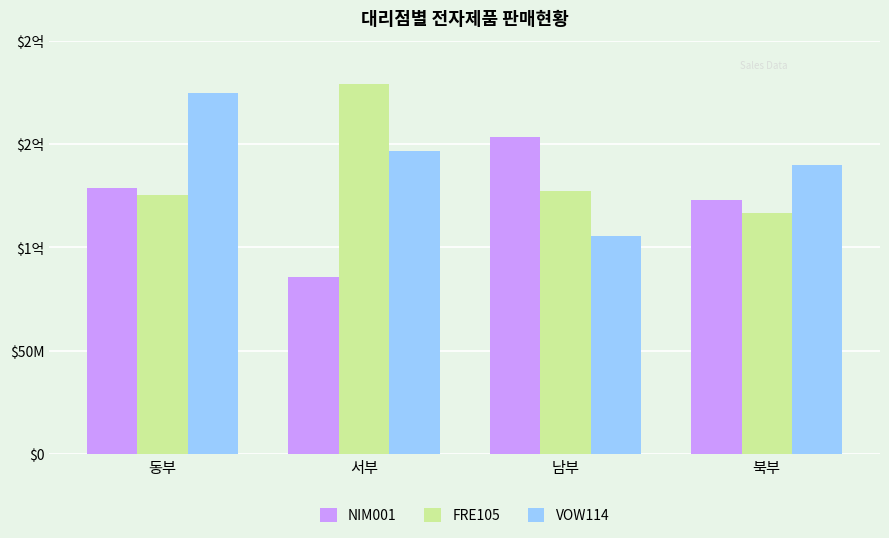

Which has a higher value, 남부 or 동부?

남부